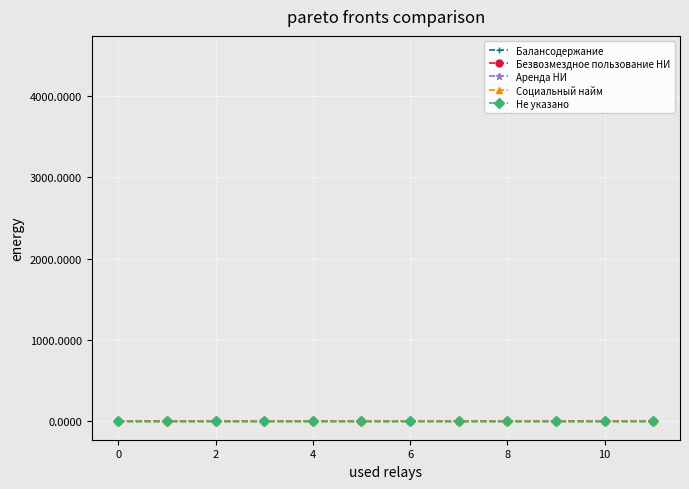

How many distinct data groups are displayed?

5